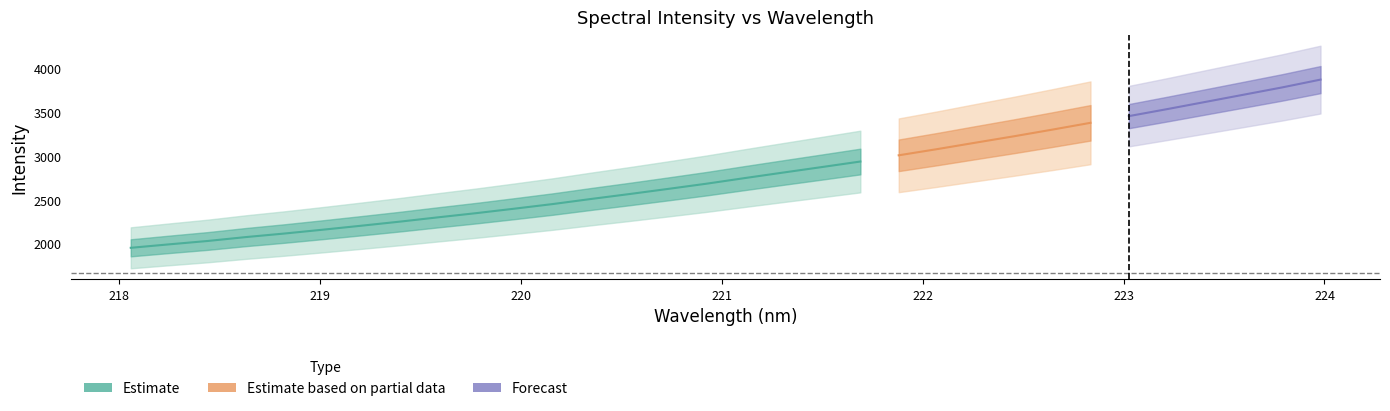

The x series shows 218.1 at 0. True or false?

True